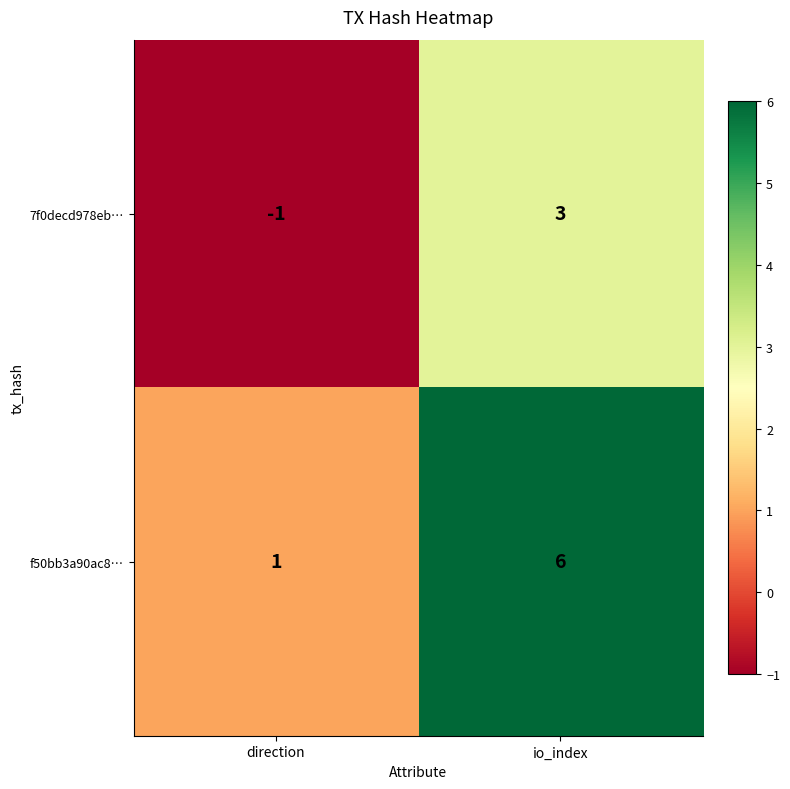

Which category has the lowest value across all series?

direction